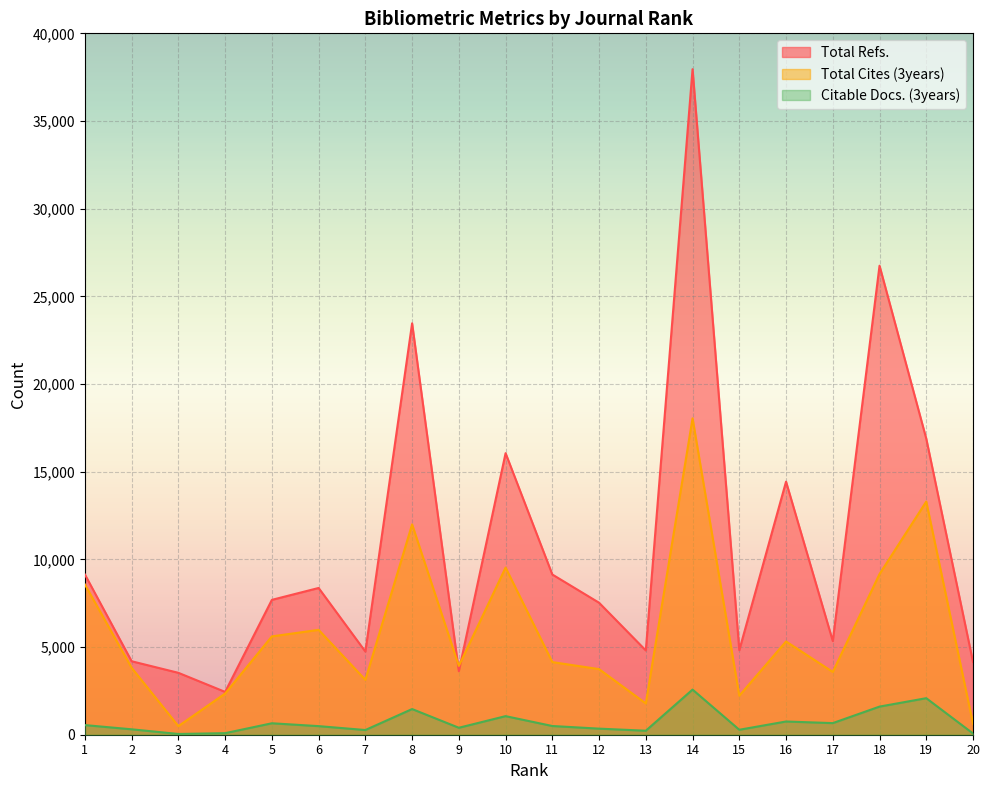

What is the difference between the highest and lowest values at 17?

4681